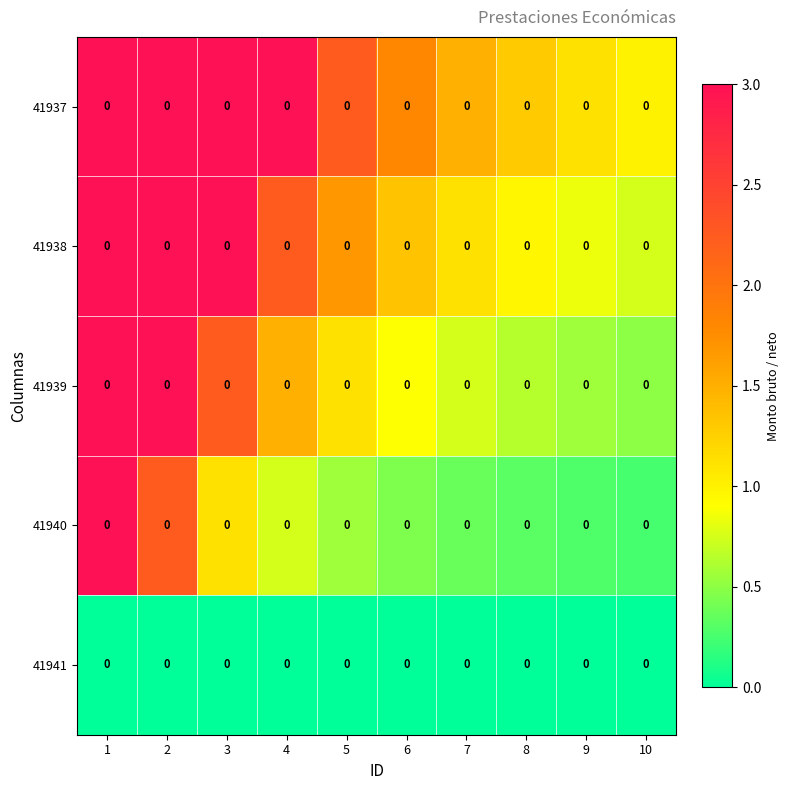

How many categories are shown in the chart?

10